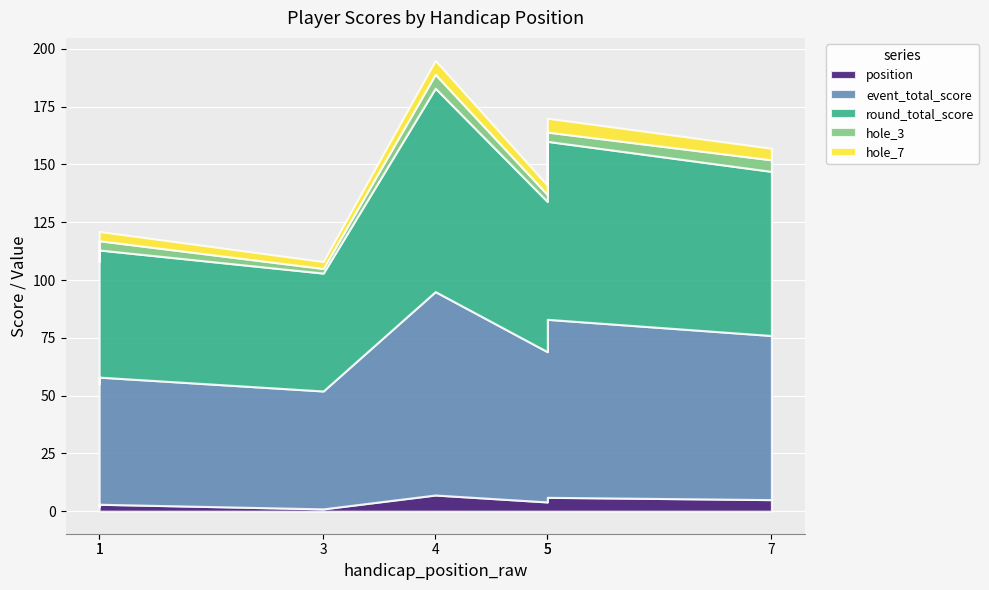

Reading left to right, what are all the values shown in this chart?

position: 1=2	1=3	3=1	4=7	5=4	5=6	7=5
event_total_score: 1=53	1=55	3=51	4=88	5=65	5=77	7=71
round_total_score: 1=53	1=55	3=51	4=88	5=65	5=77	7=71
hole_3: 1=3	1=4	3=2	4=6	5=3	5=4	7=5
hole_7: 1=4	1=4	3=3	4=6	5=4	5=6	7=5